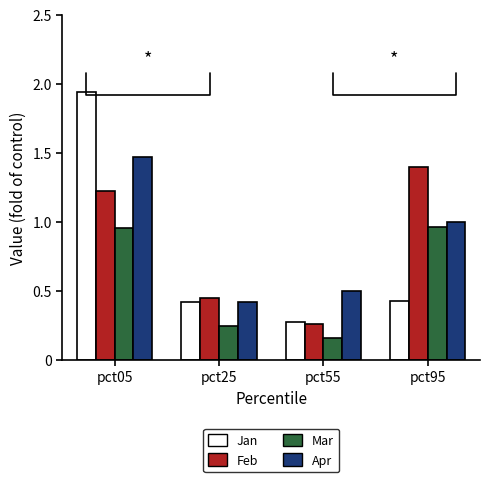

What is the sum of the Apr values at pct05 and pct55?

2.0